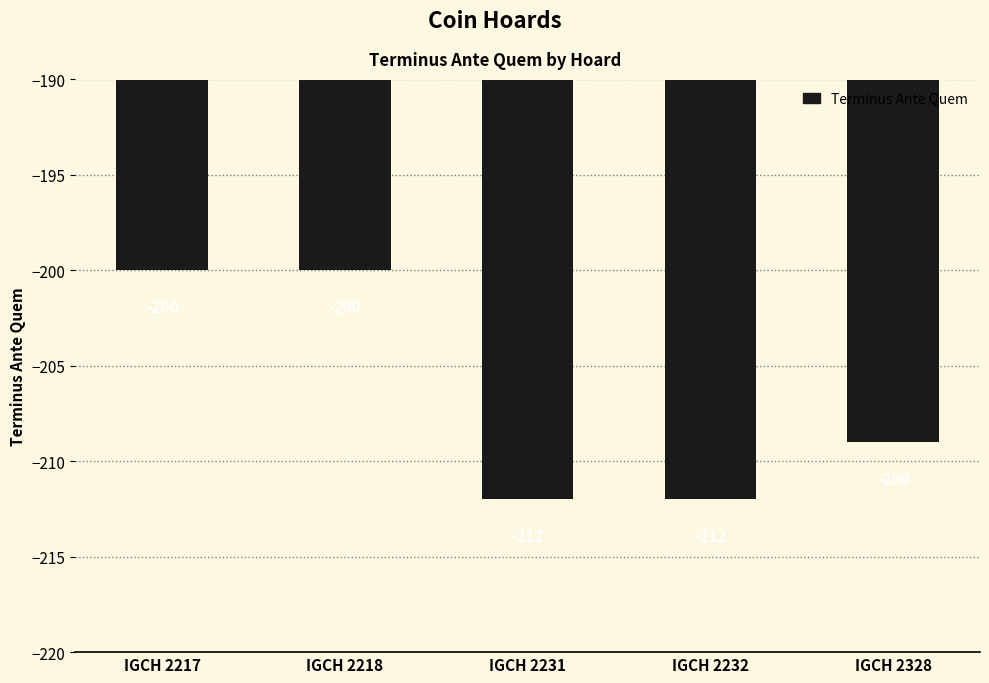

Reading left to right, transcribe all the data shown in this chart.

IGCH 2217=-200	IGCH 2218=-200	IGCH 2231=-212	IGCH 2232=-212	IGCH 2328=-209